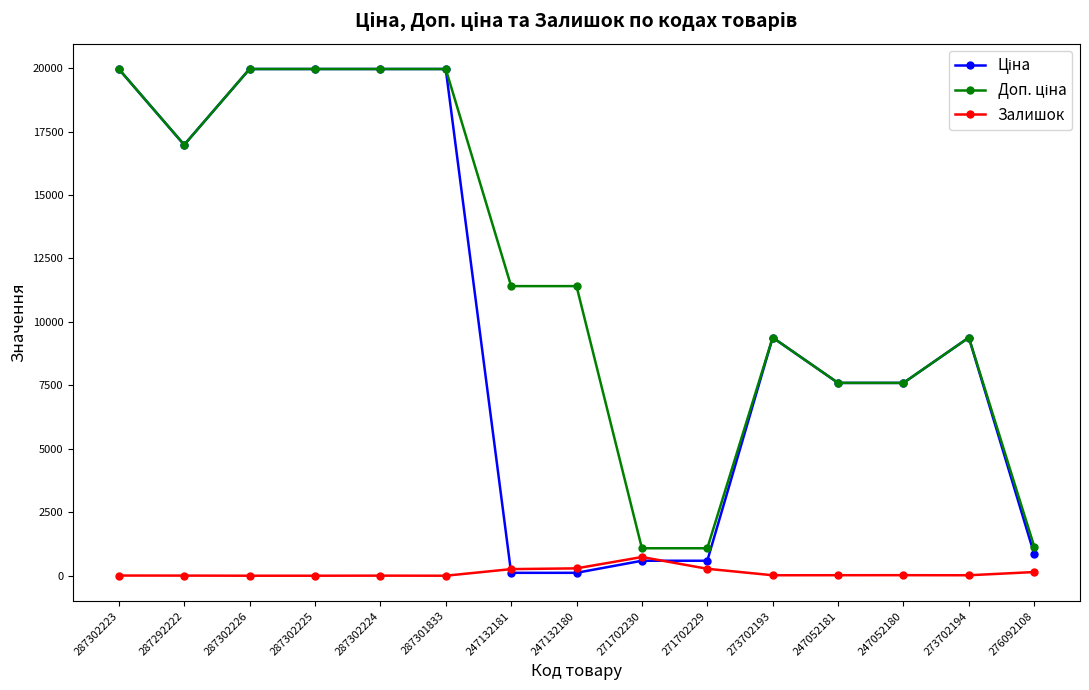

The Залишок series shows 21.0 at 247052180. True or false?

True